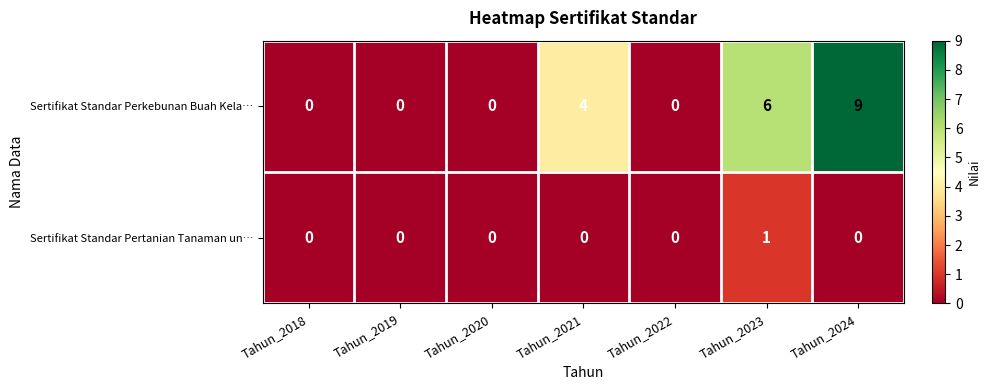

Which series has the largest total across all categories?

Sertifikat Standar Perkebunan Buah Kela…